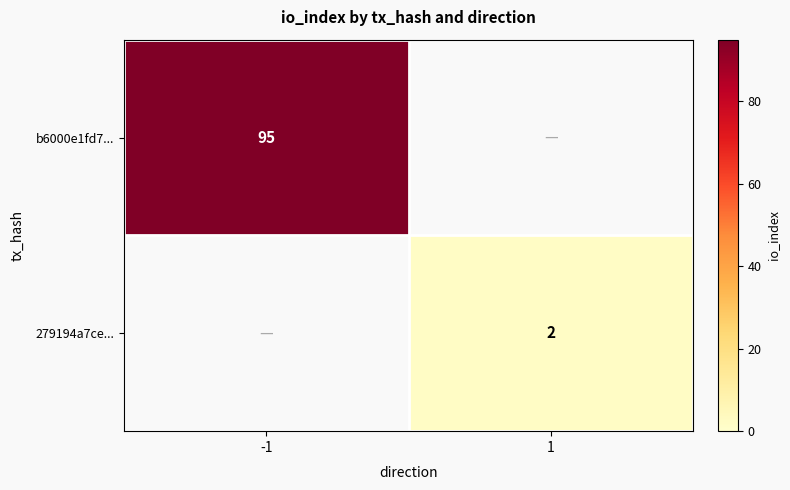

Is it true that b6000e1fd7... equals 29 at -1?

False